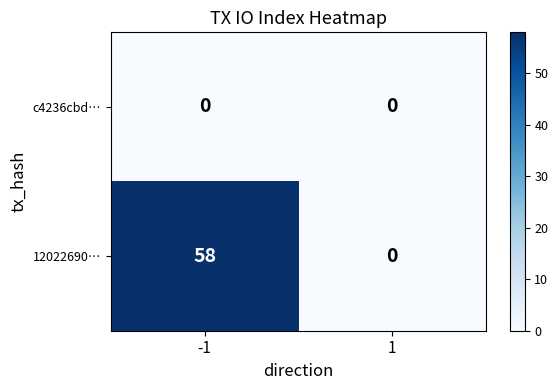

Which category has the highest value across all series?

-1